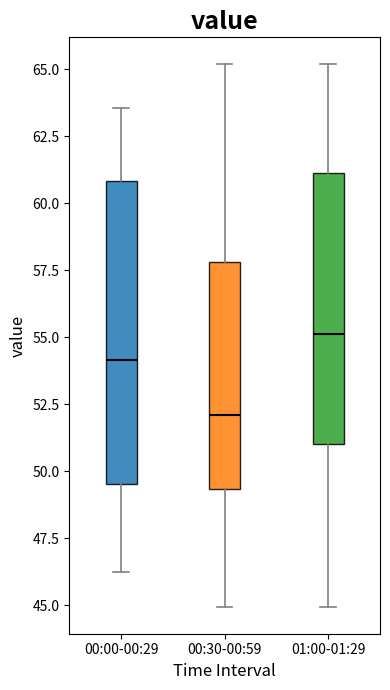

Where does the median line of the box for 01:00-01:29 sit on the y-axis? The values are not printed on the chart, so give them approximately, as read against the axis.

55.0